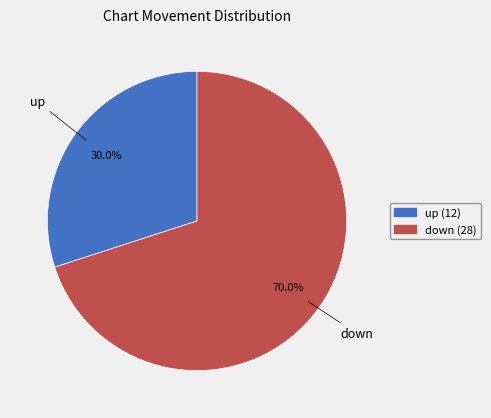

To the nearest percent, what is the combined percentage of up and down?

100%